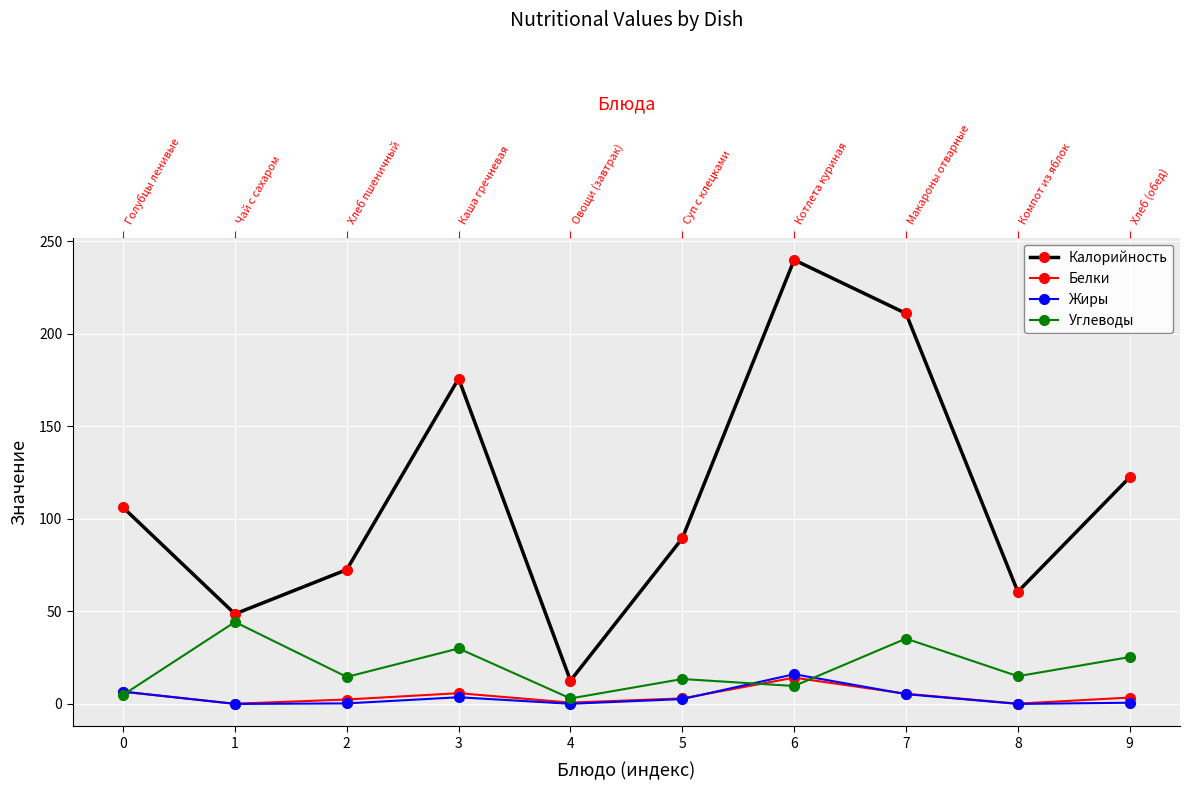

Reading right to left, what are all the values shown in this chart?

Калорийность: 122.5	60.6	211.1	240.1	89.5	12.6	175.9	72.6	48.6	106.2
Белки: 3.5	0.2	5.5	14.2	3.0	0.7	5.8	2.4	0.1	6.6
Жиры: 0.7	0.0	5.3	16.1	2.6	0.1	3.6	0.3	0.0	6.7
Углеводы: 25.3	15.0	35.3	9.7	13.5	3.0	30.0	14.6	44.3	4.9